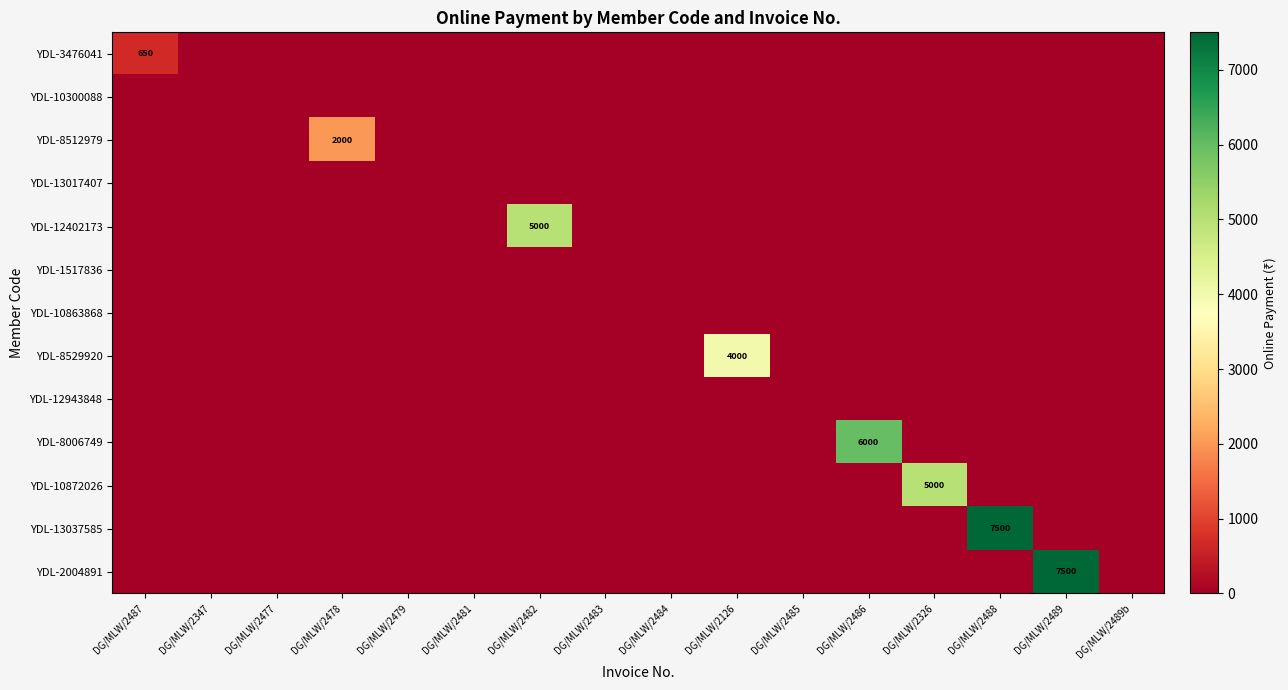

Which has a higher value, DG/MLW/2482 or DG/MLW/2483?

DG/MLW/2482